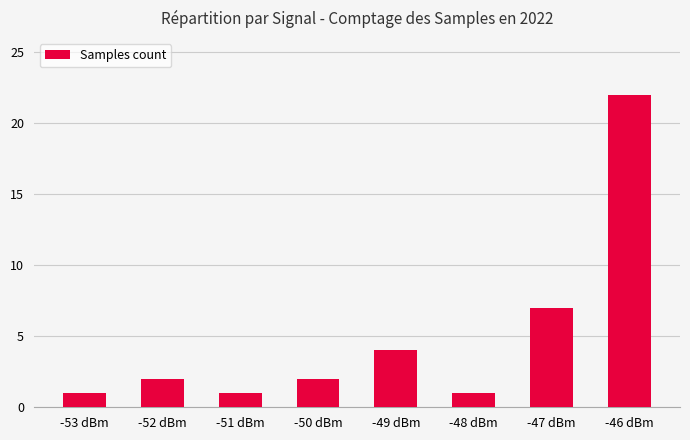

What is the difference between the second highest and second lowest values?

6